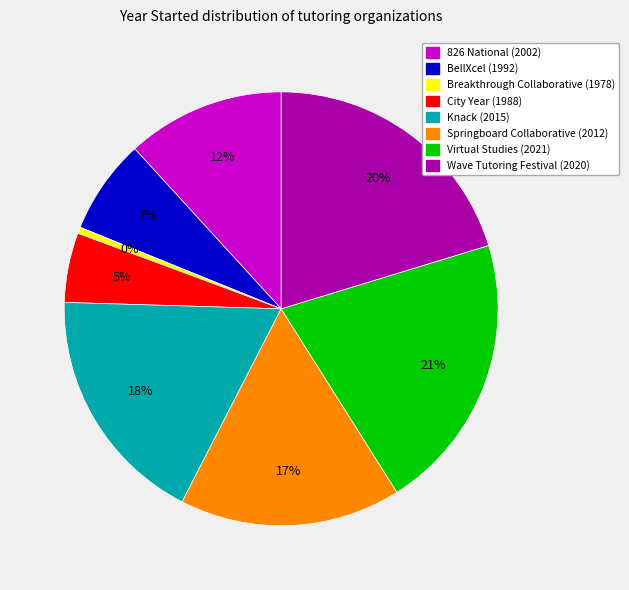

How many segments does this pie chart have?

8